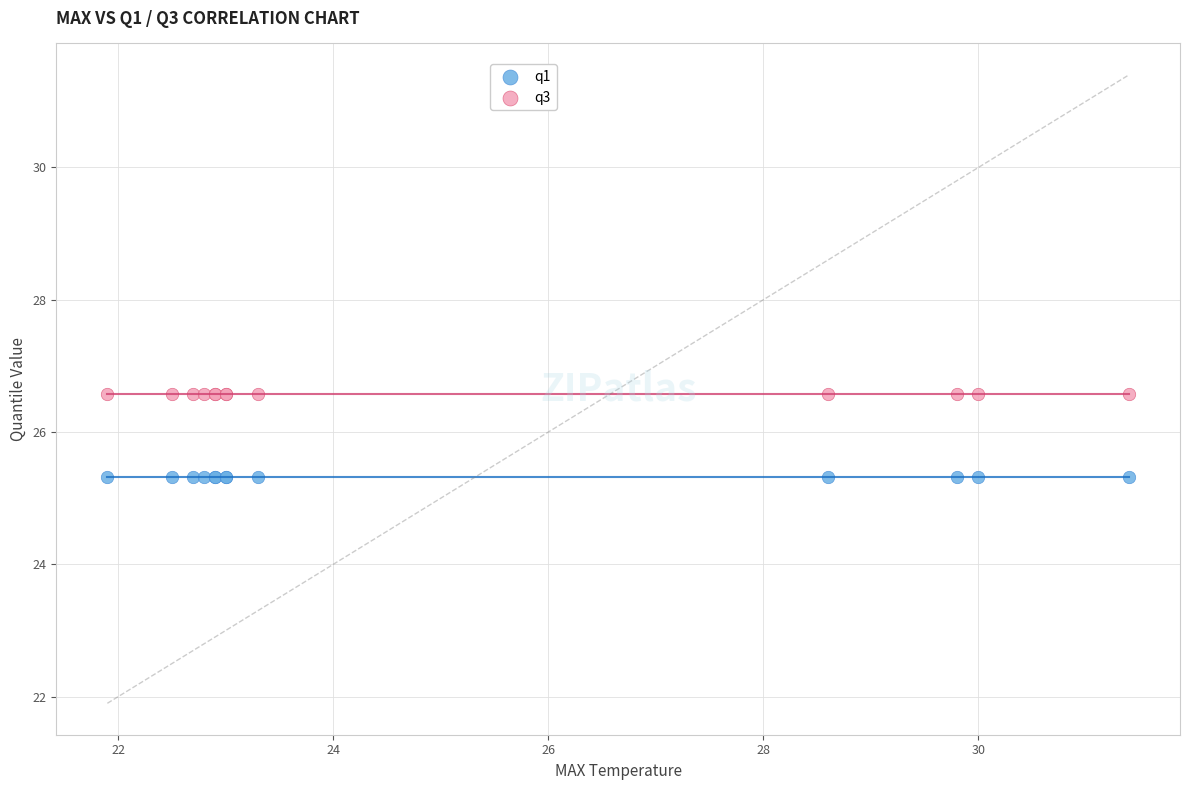

Which series contains the highest Y value?

q3